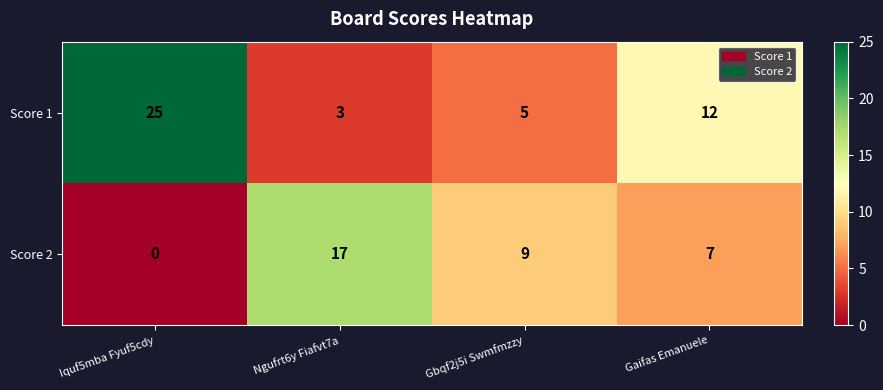

Which series has the largest range (max minus min)?

Score 1